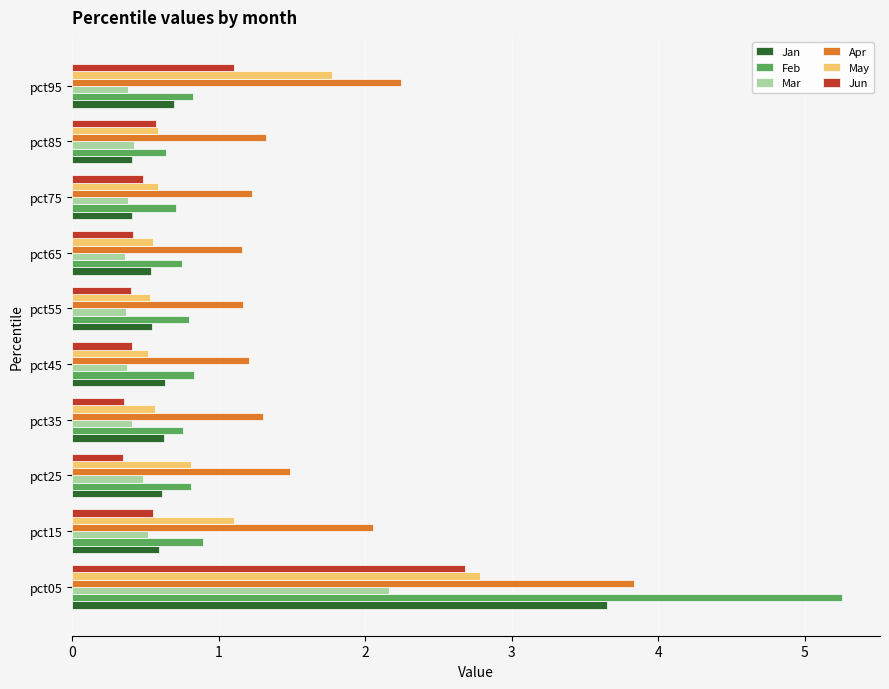

What is the maximum value shown in the chart?

5.3